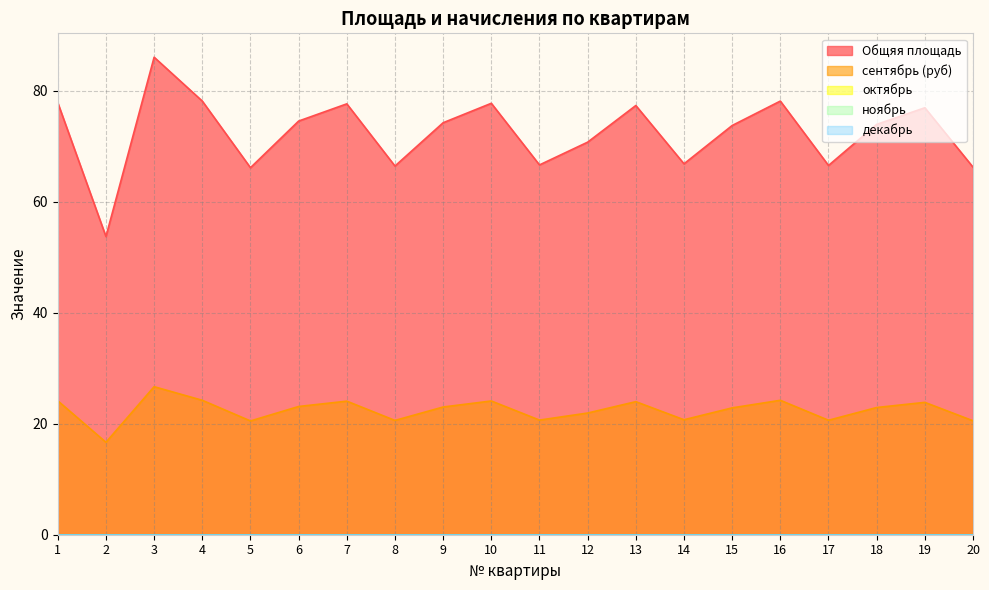

Does the chart display data point markers on the line(s)?

No